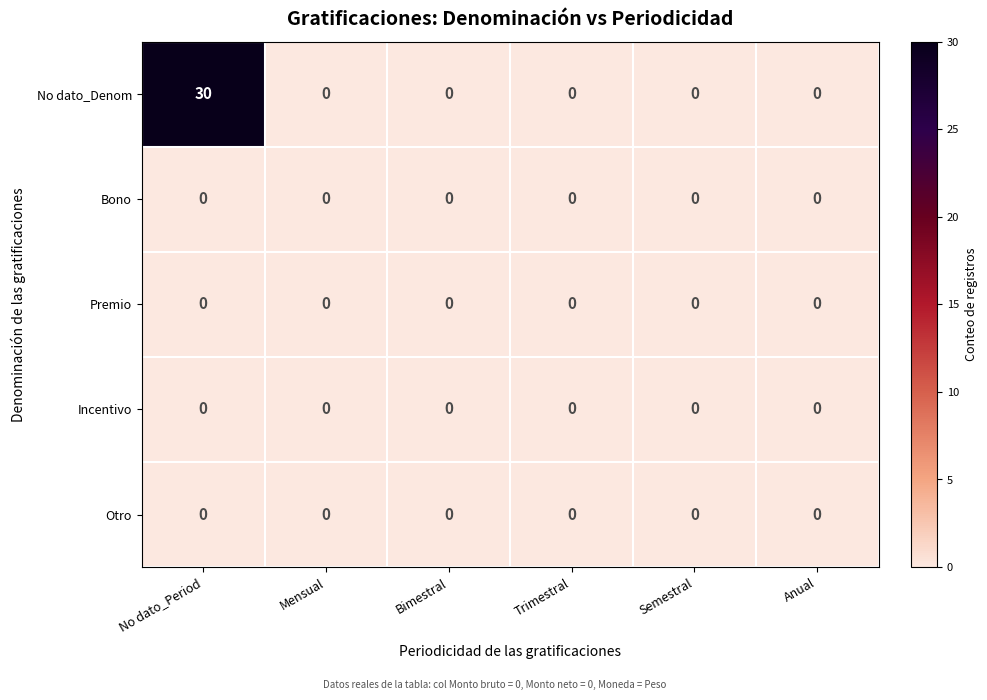

Which series has the largest range (max minus min)?

No dato_Denom